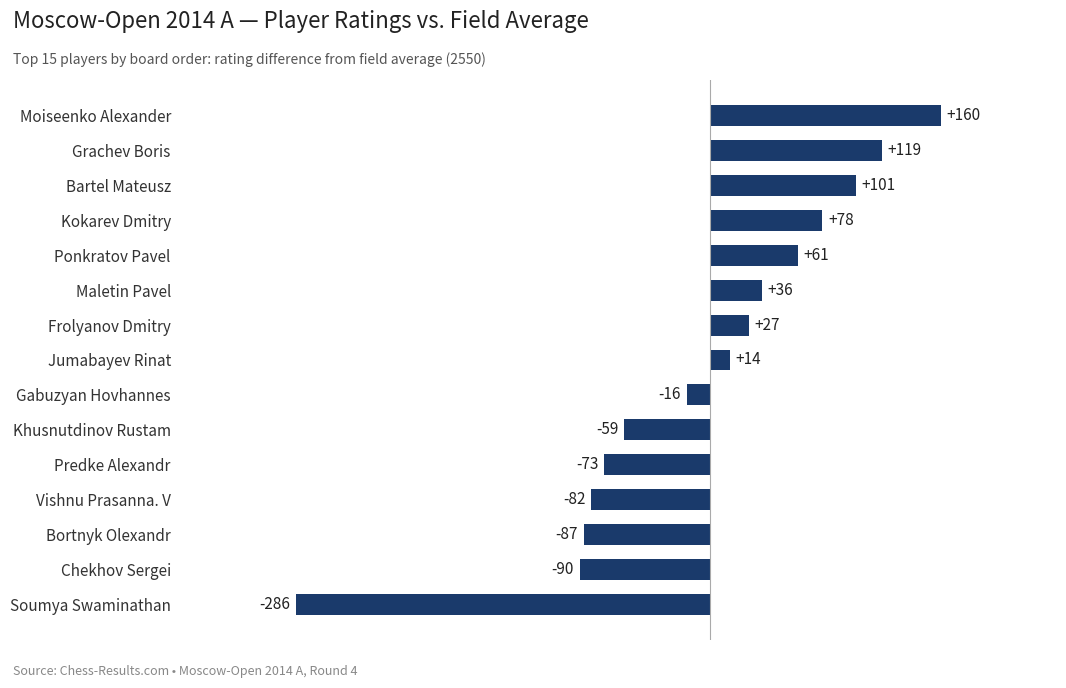

Are the bars grouped side by side (vs. stacked)?

No